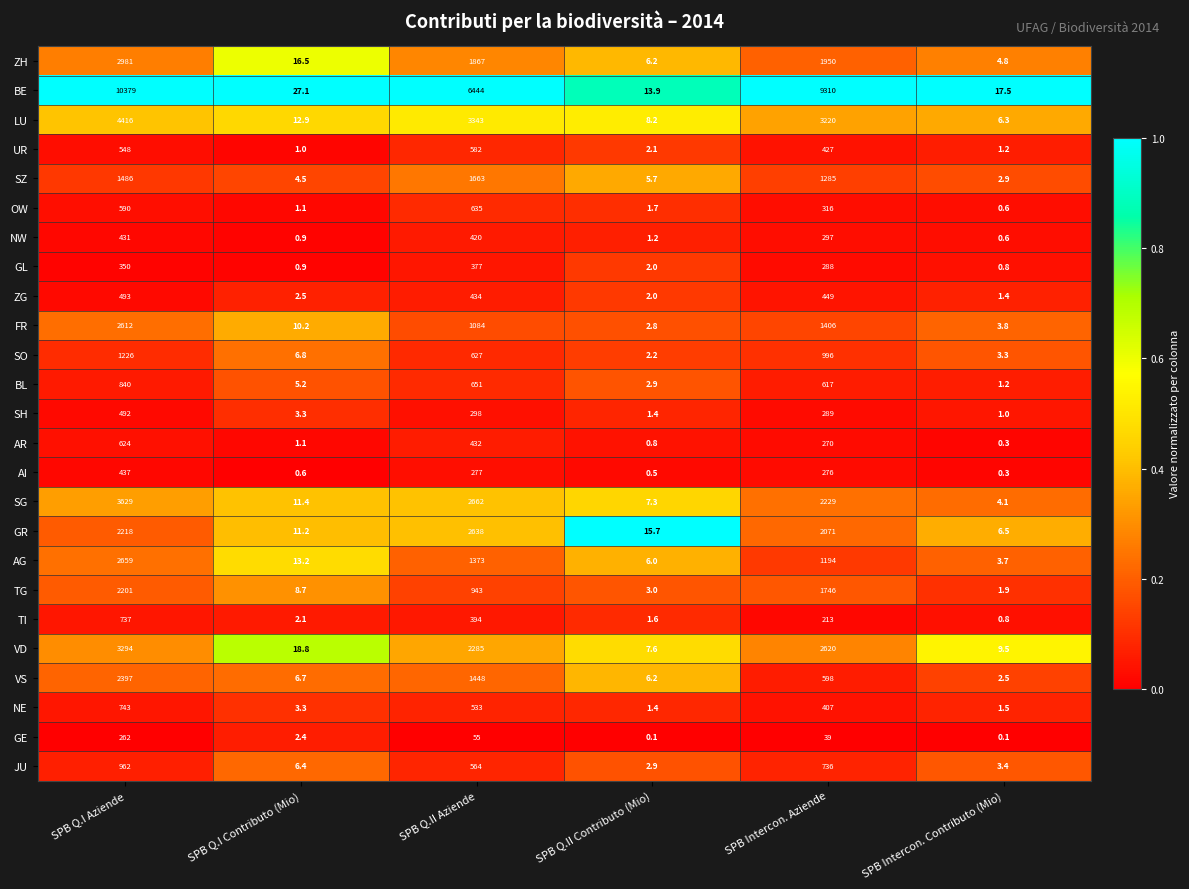

At which label is SG closest to 1816?

SPB Intercon. Aziende